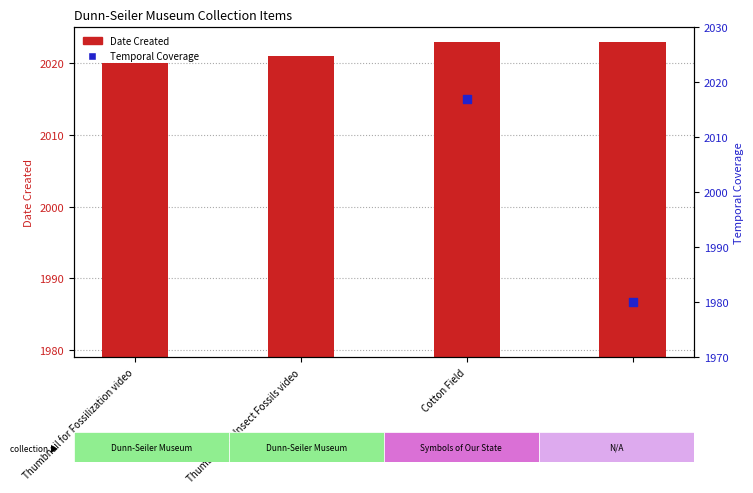

What is the change in value from Thumbnail for Fossilization video to ?

+3